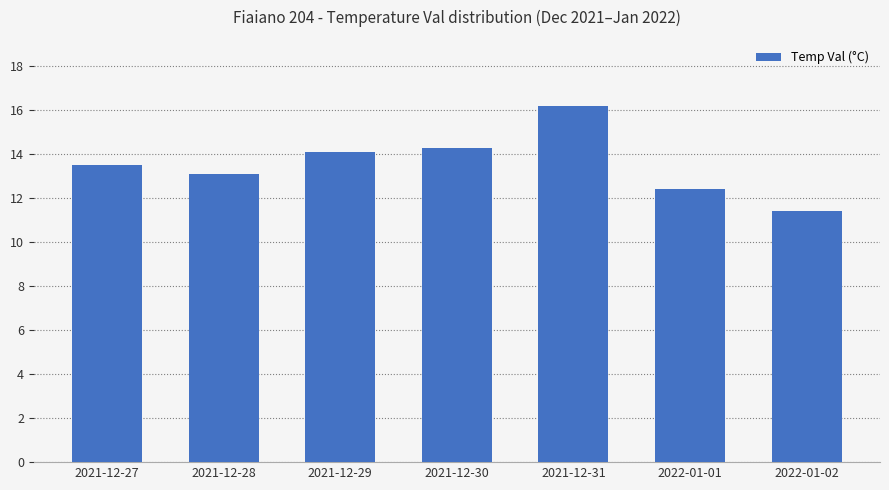

Count the number of data series in this chart.

1